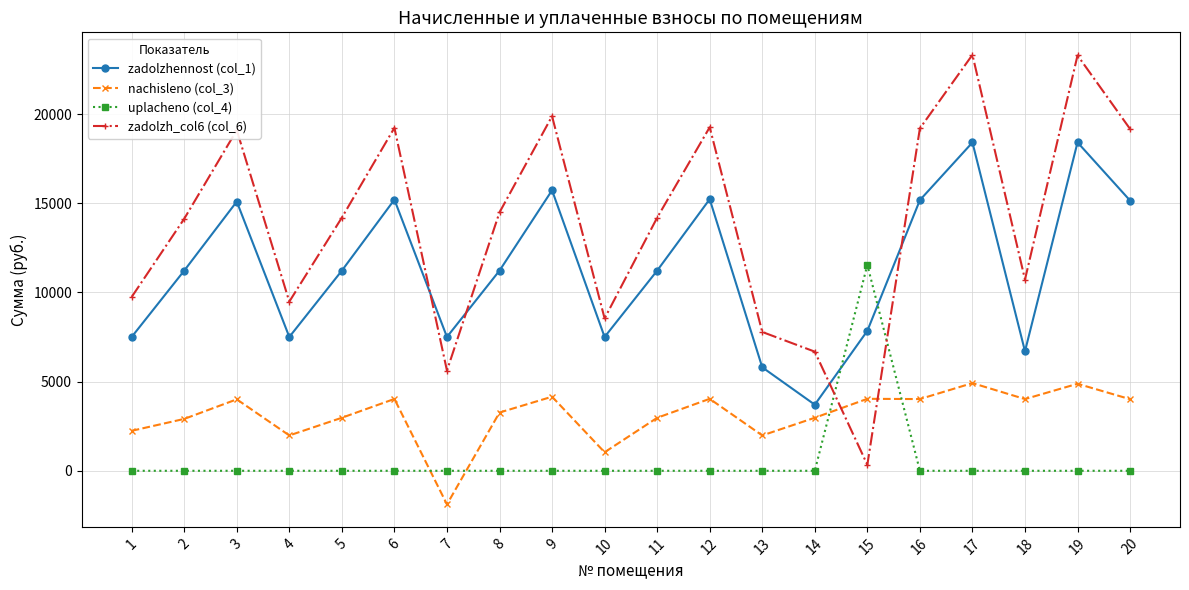

How many interior local peaks does the zadolzh_col6 (col_6) series have?

6